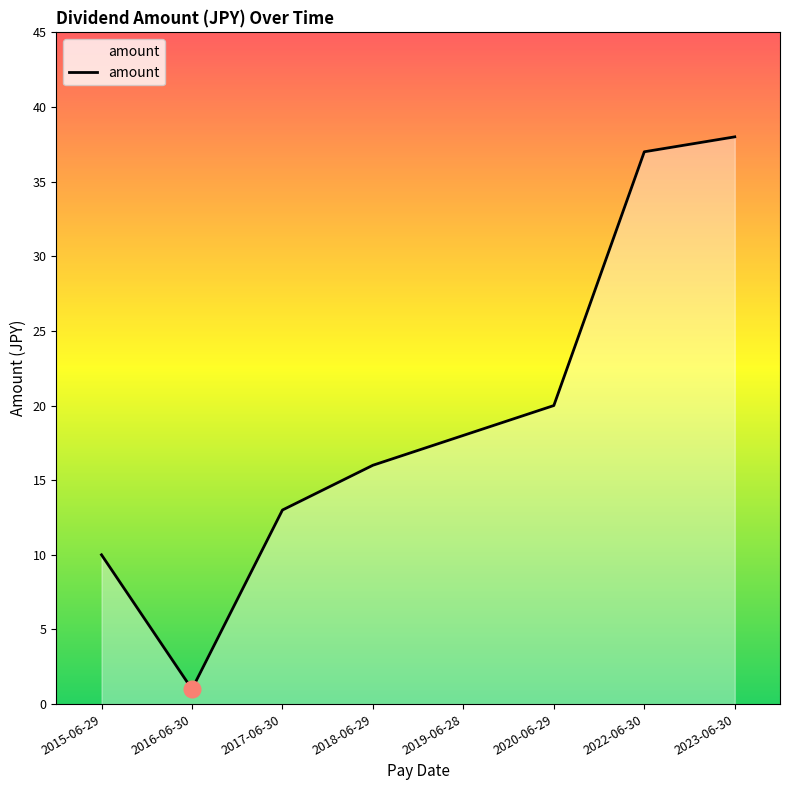

What is the average value?

19